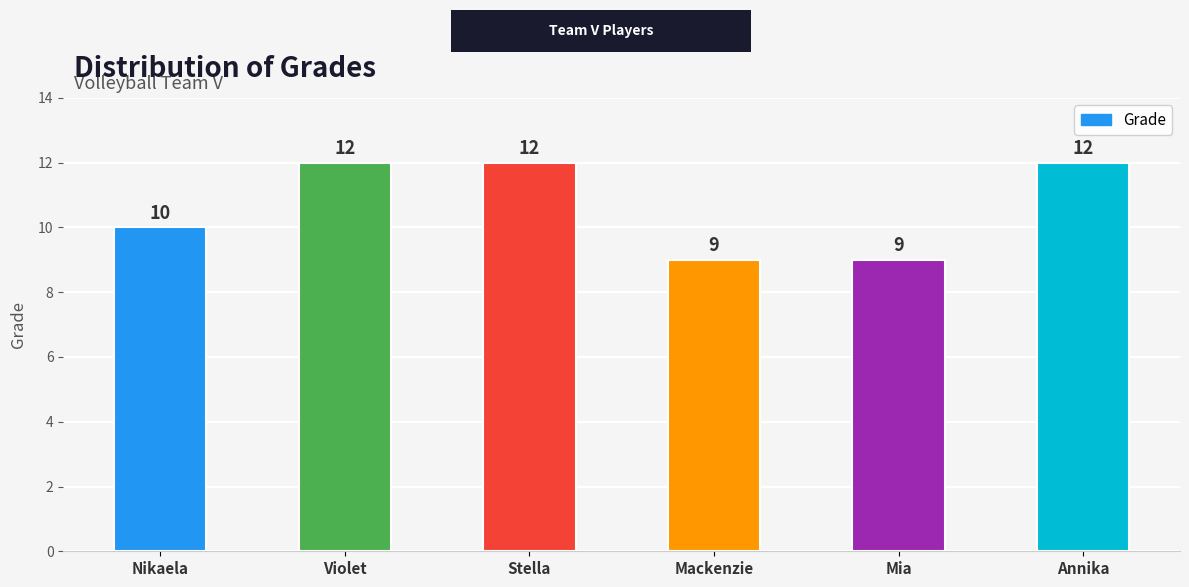

What is the smallest value displayed?

9